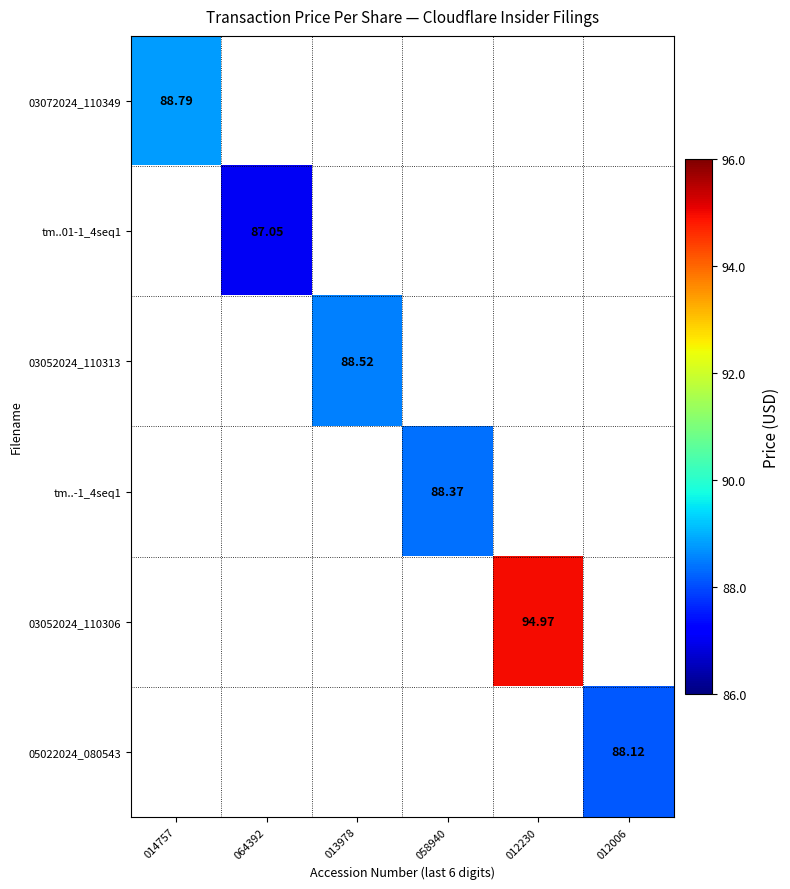

What is the greatest value displayed?

95.0